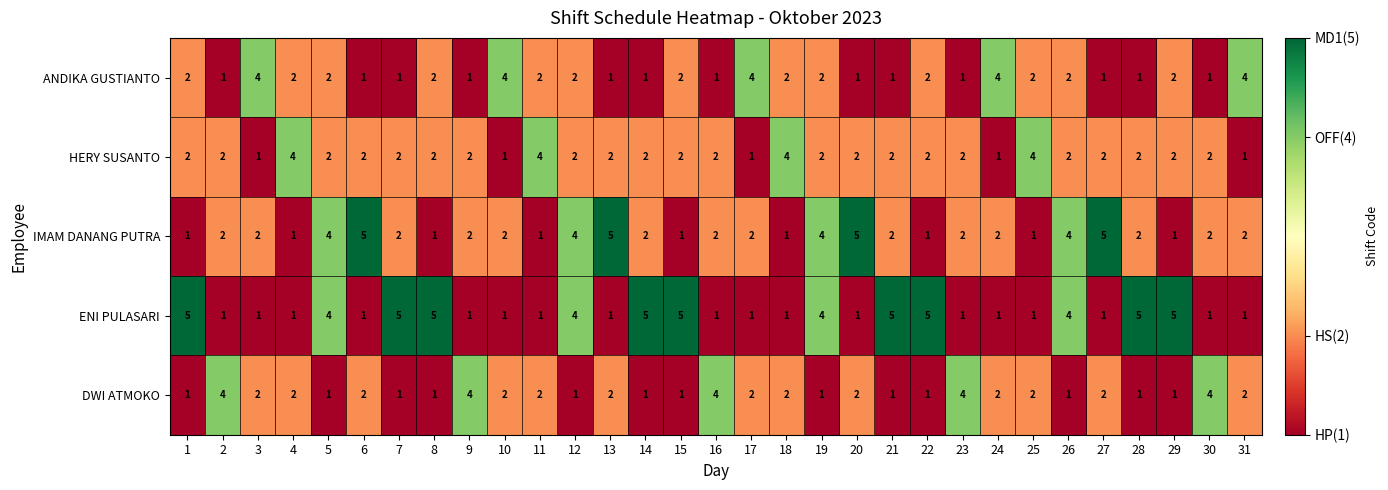

How many IMAM DANANG PUTRA values are between 1 and 4?

27